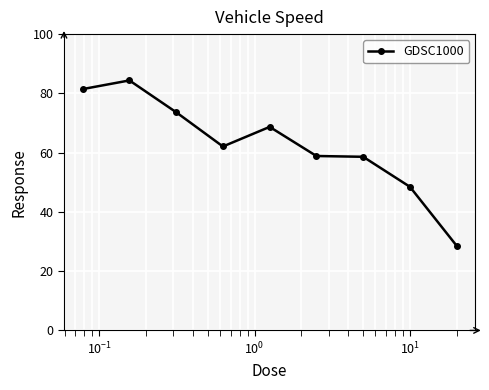

How many values exceed 62?

5